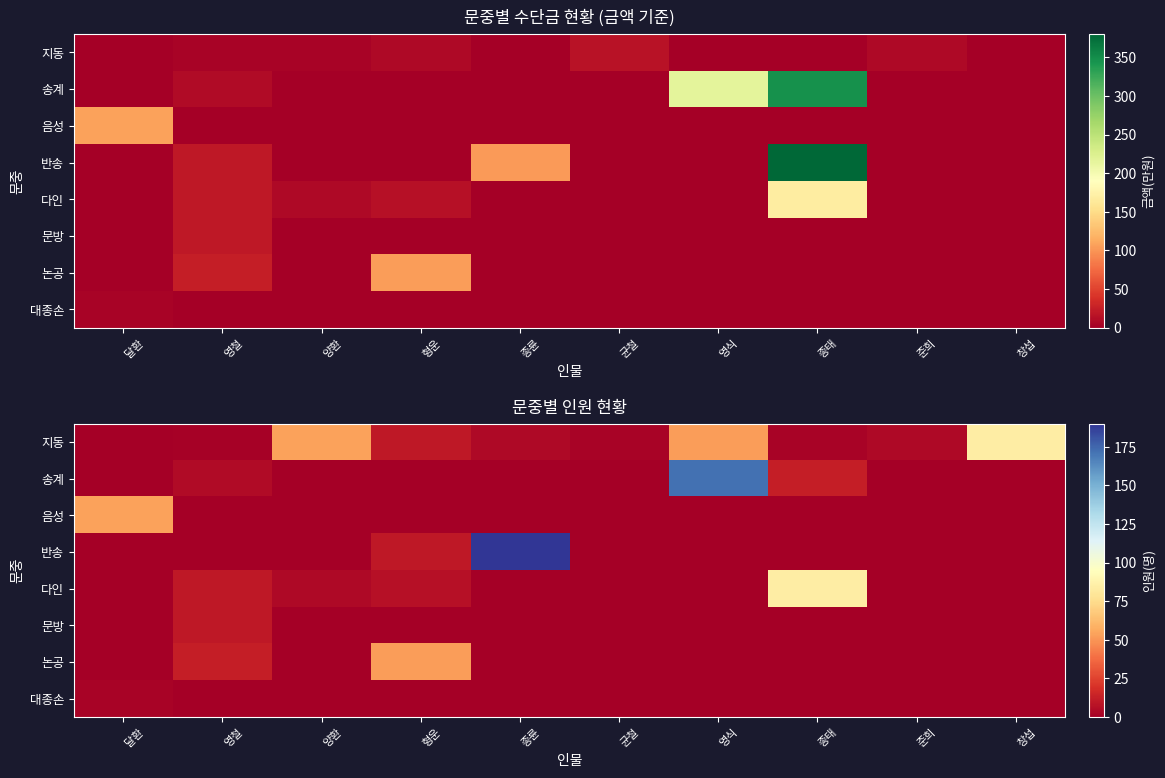

What is the spread (max minus min) of values at 균철?

2